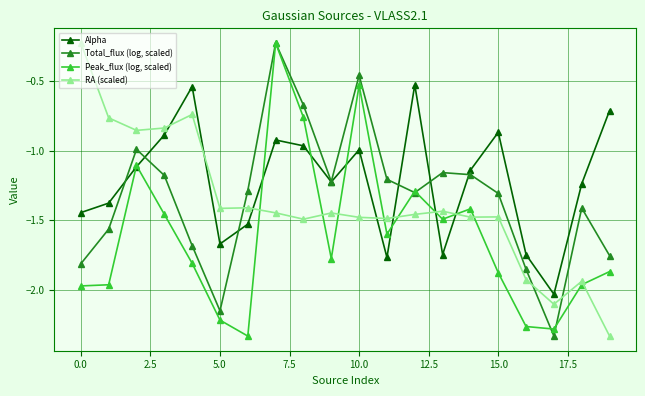

Count the number of data series in this chart.

4